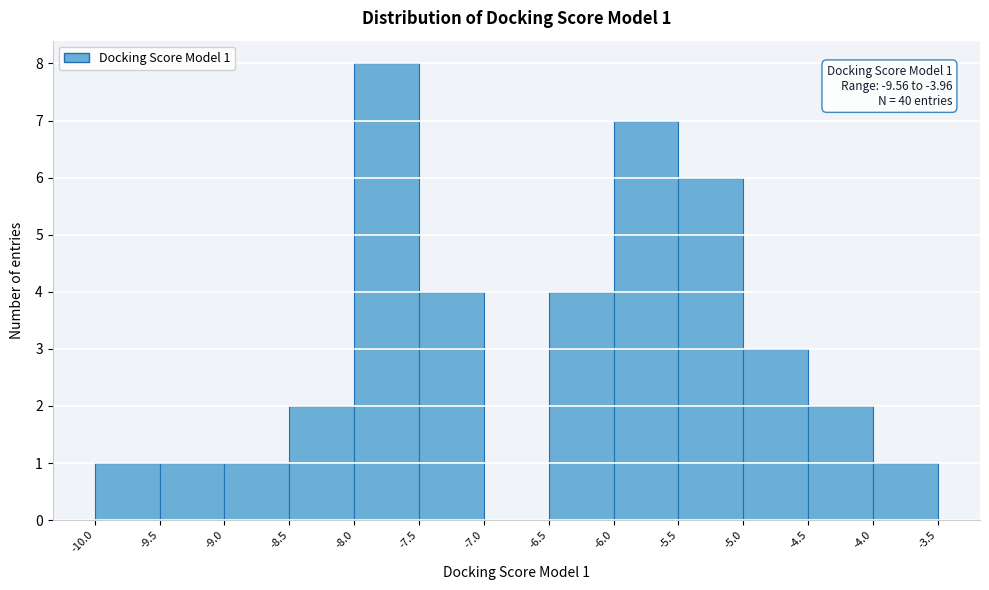

Which range on the x-axis has the tallest bar?

-8.0 to -7.5